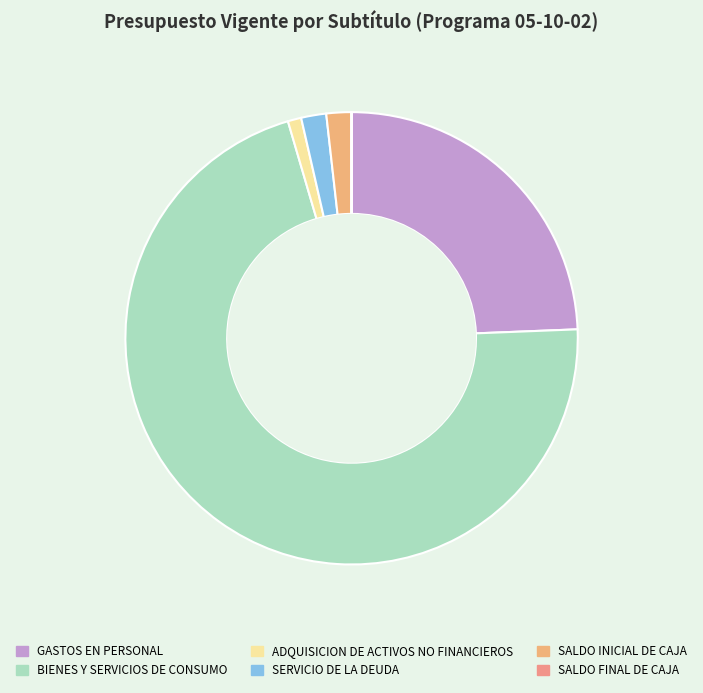

True or false: SALDO INICIAL DE CAJA accounts for 2% of the total.

True